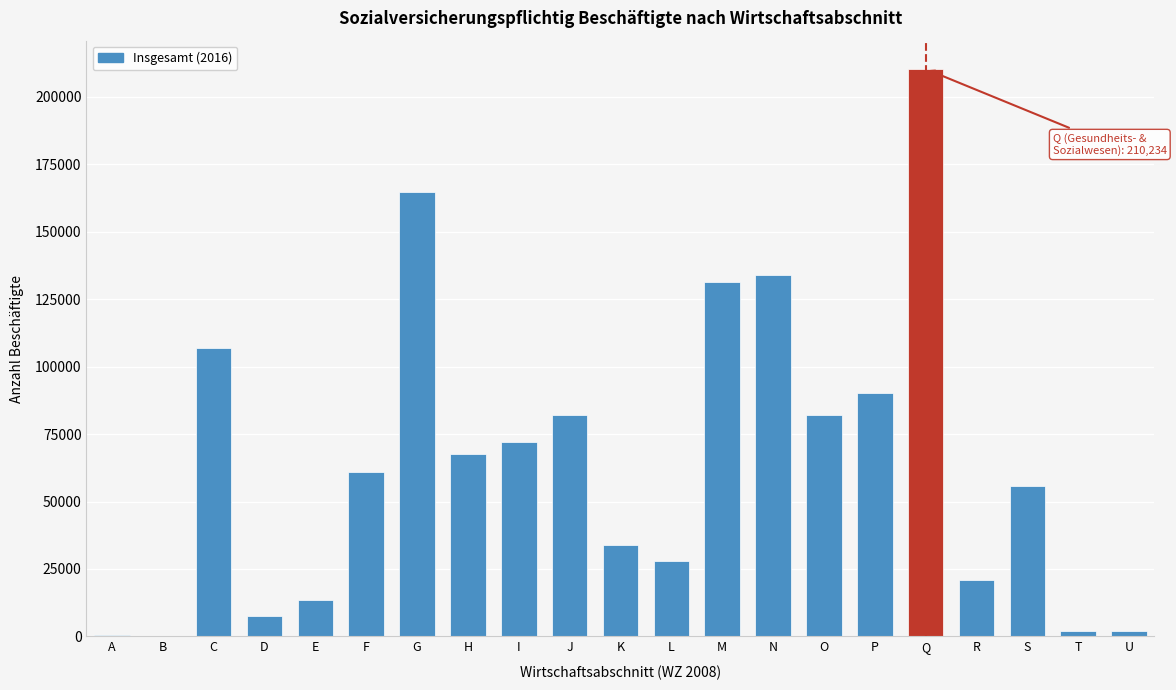

Which label corresponds to the largest value in the chart?

Q